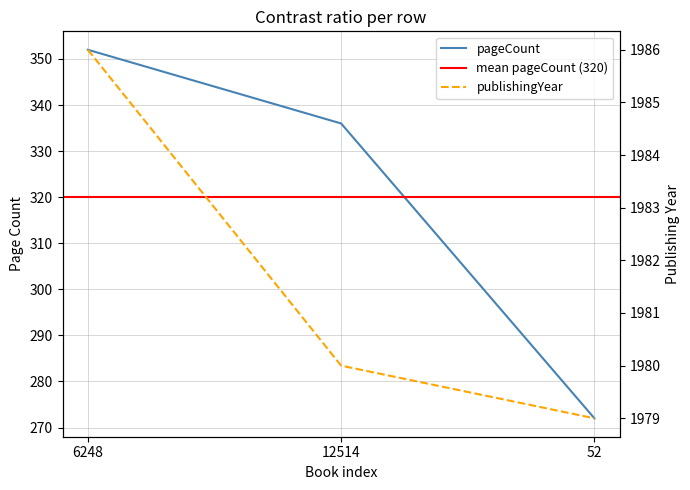

Is this an area chart (filled region under the line)?

No